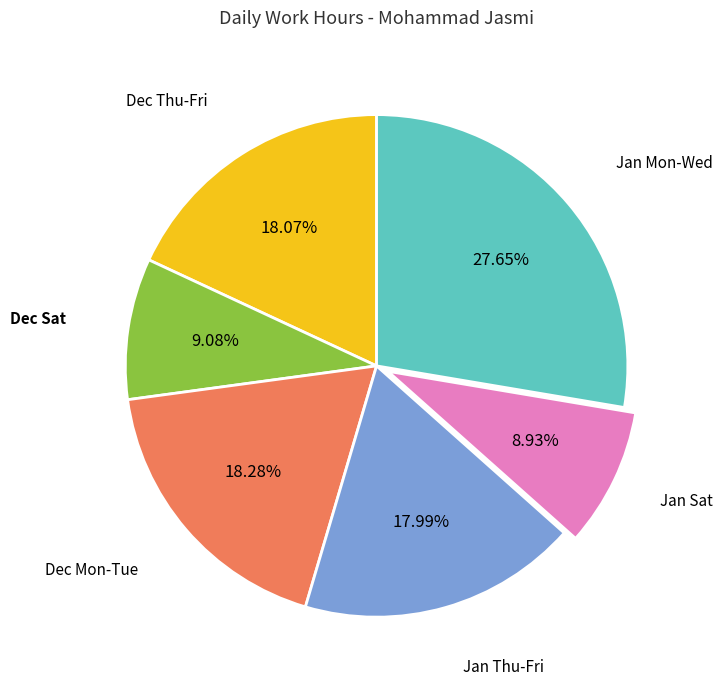

How many segments does this pie chart have?

6